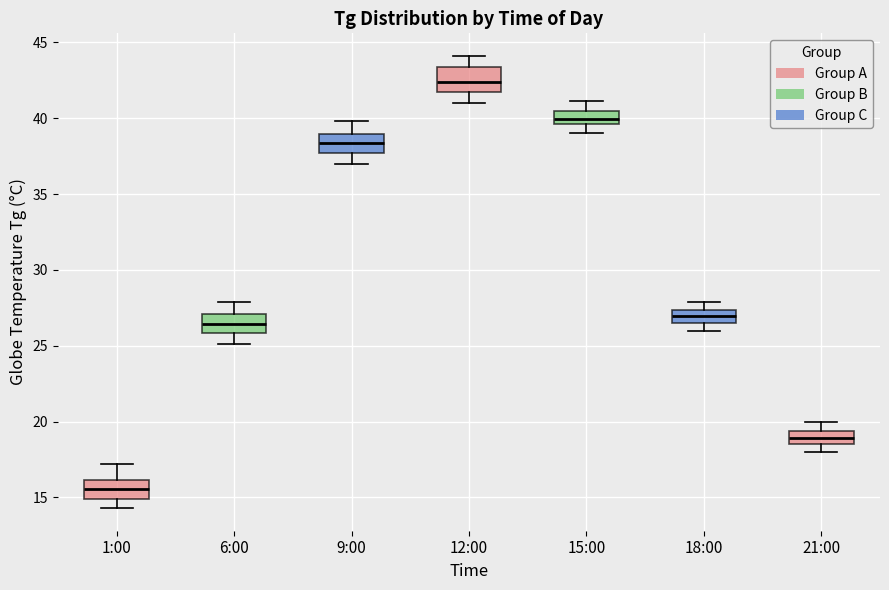

Where is the lower edge of the box for 1:00 on the y-axis? The values are not printed on the chart, so give them approximately, as read against the axis.

15.0